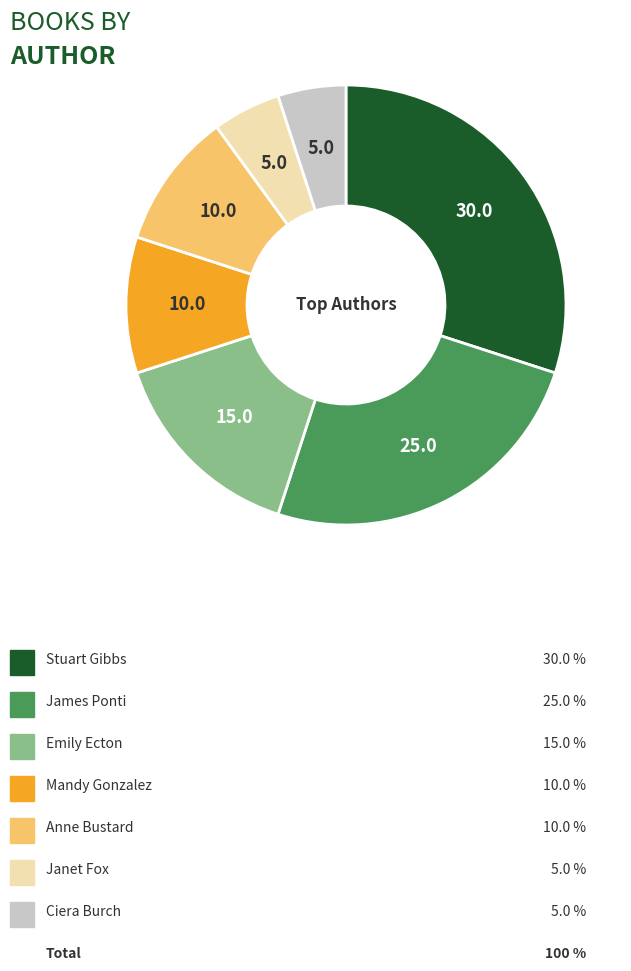

Does any single category account for the majority?

No